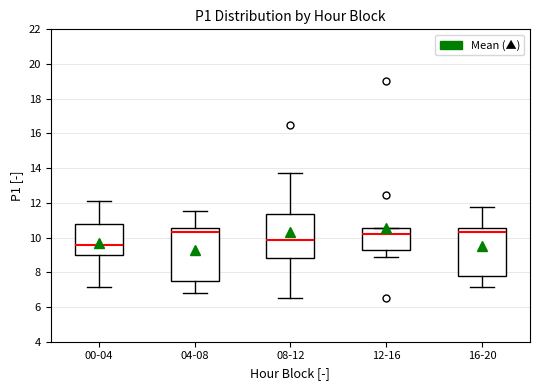

Which box is the tallest, from its lower edge to its upper edge?

04-08